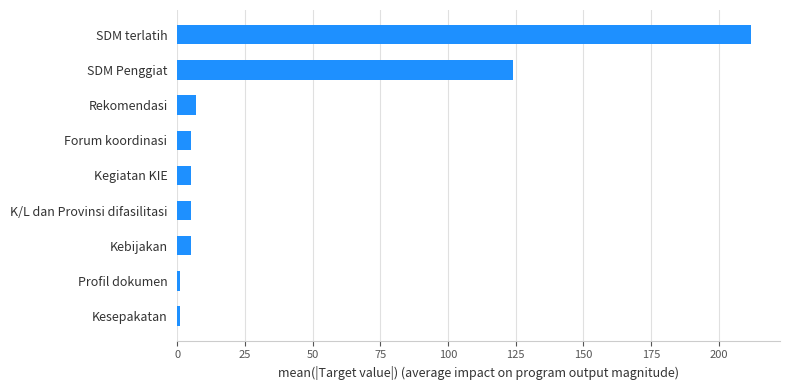

The chart shows a value of 70 at SDM terlatih. True or false?

False